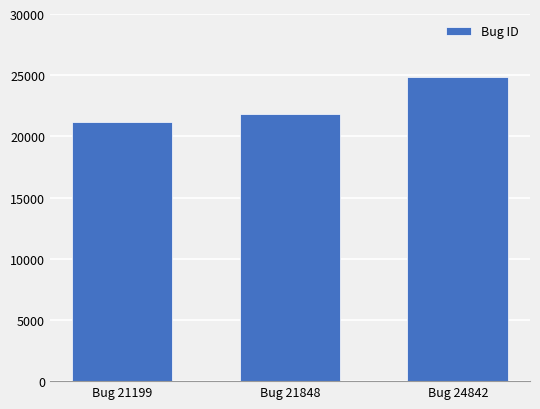

What is the value of the 3rd bar from the left?

24842